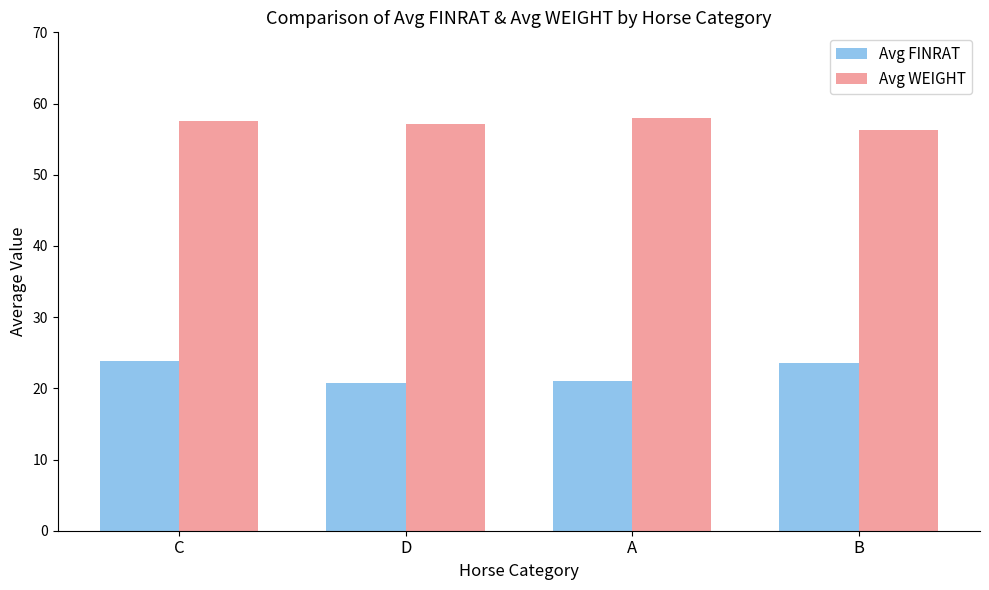

At D, list the series in order from largest to smallest.

Avg WEIGHT, Avg FINRAT